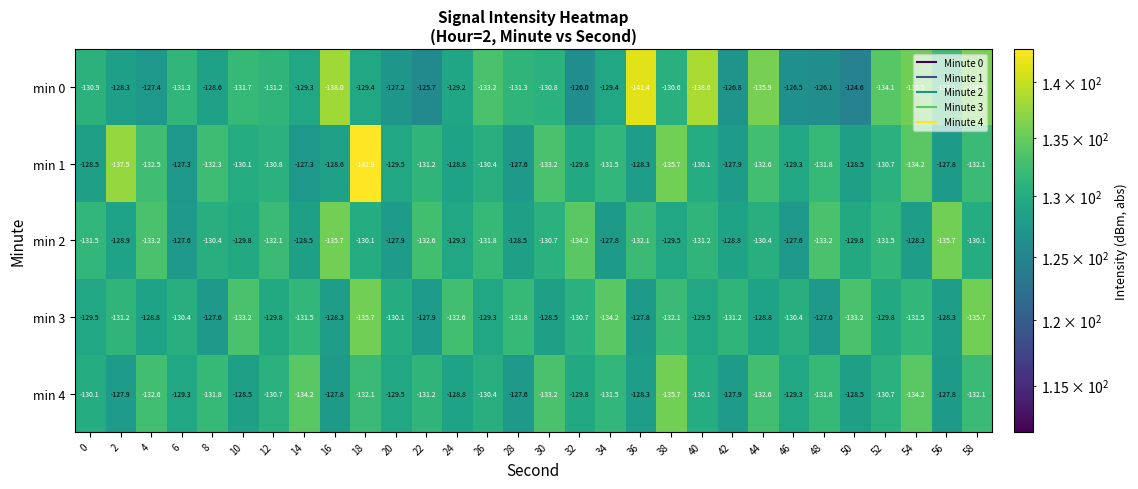

How many distinct data groups are displayed?

5